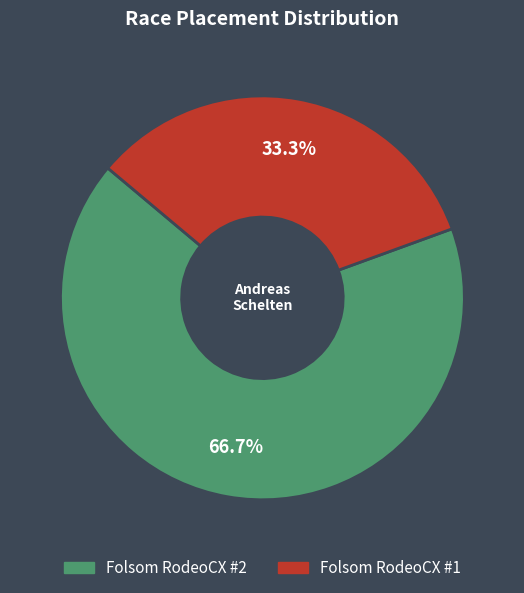

Which has a higher value, Folsom RodeoCX #2 or Folsom RodeoCX #1?

Folsom RodeoCX #2